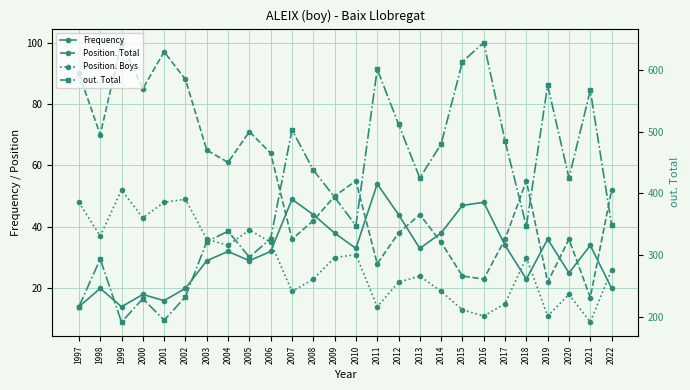

True or false: Position. Total and Position. Boys cross at least once.

False